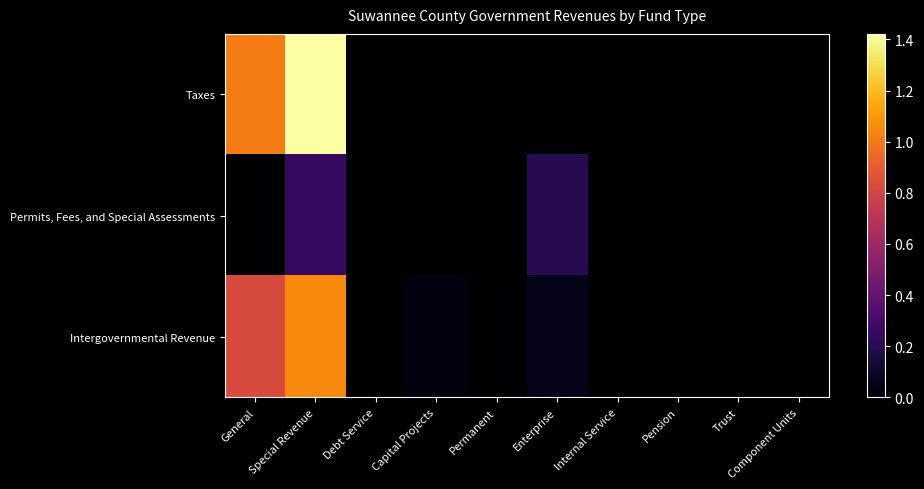

Reading left to right, transcribe all the data shown in this chart.

Taxes: General=10127585	Special Revenue=14217039	Debt Service=0	Capital Projects=5533	Permanent=0	Enterprise=0	Internal Service=0	Pension=0	Trust=0	Component Units=0
Permits, Fees, and Special Assessments: General=38078	Special Revenue=2407565	Debt Service=0	Capital Projects=0	Permanent=0	Enterprise=1987700	Internal Service=0	Pension=0	Trust=0	Component Units=0
Intergovernmental Revenue: General=8294842	Special Revenue=10536844	Debt Service=0	Capital Projects=349477	Permanent=0	Enterprise=641535	Internal Service=0	Pension=0	Trust=0	Component Units=0